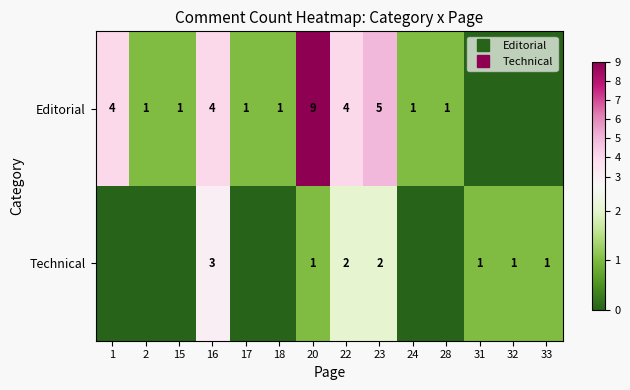

How many values in Technical are above zero?

7